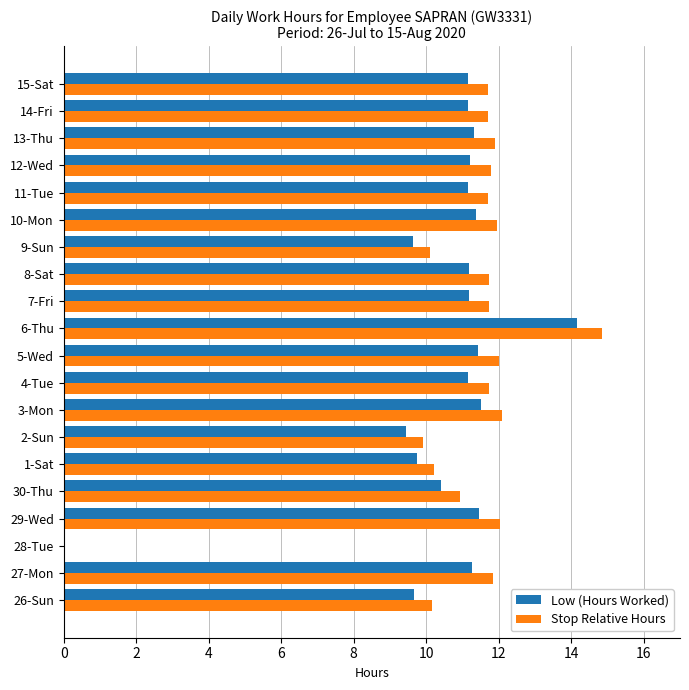

What is the total value across all series at 7-Fri?

22.9